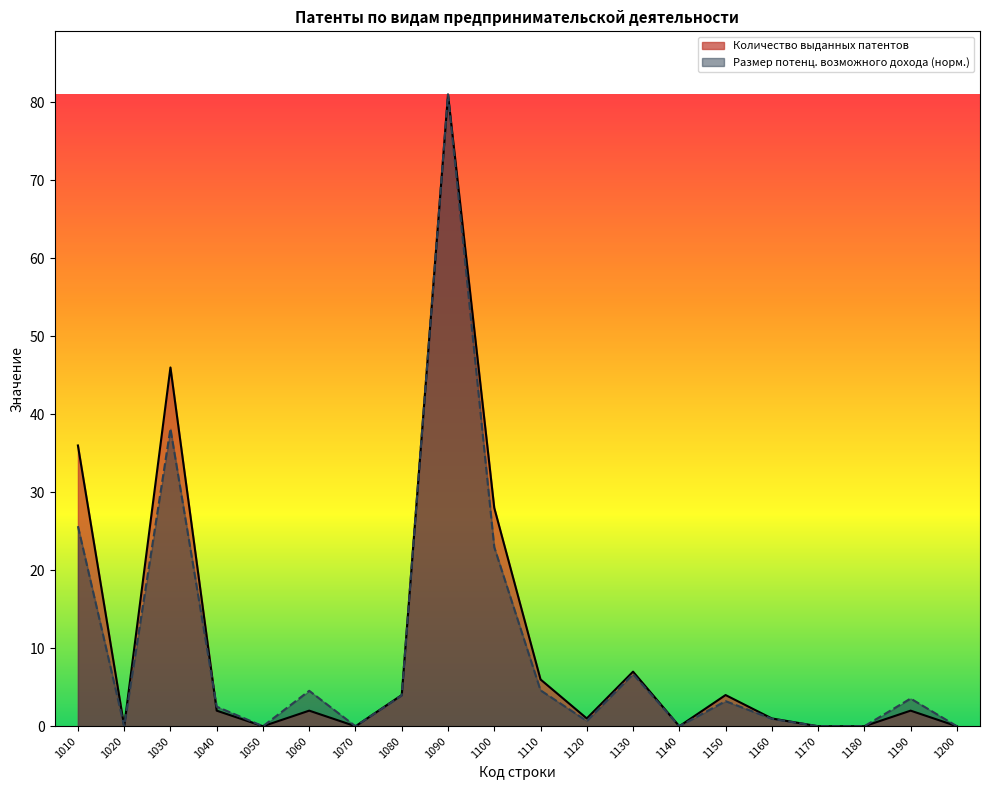

Which has a higher value, 1190 or 1030?

1030